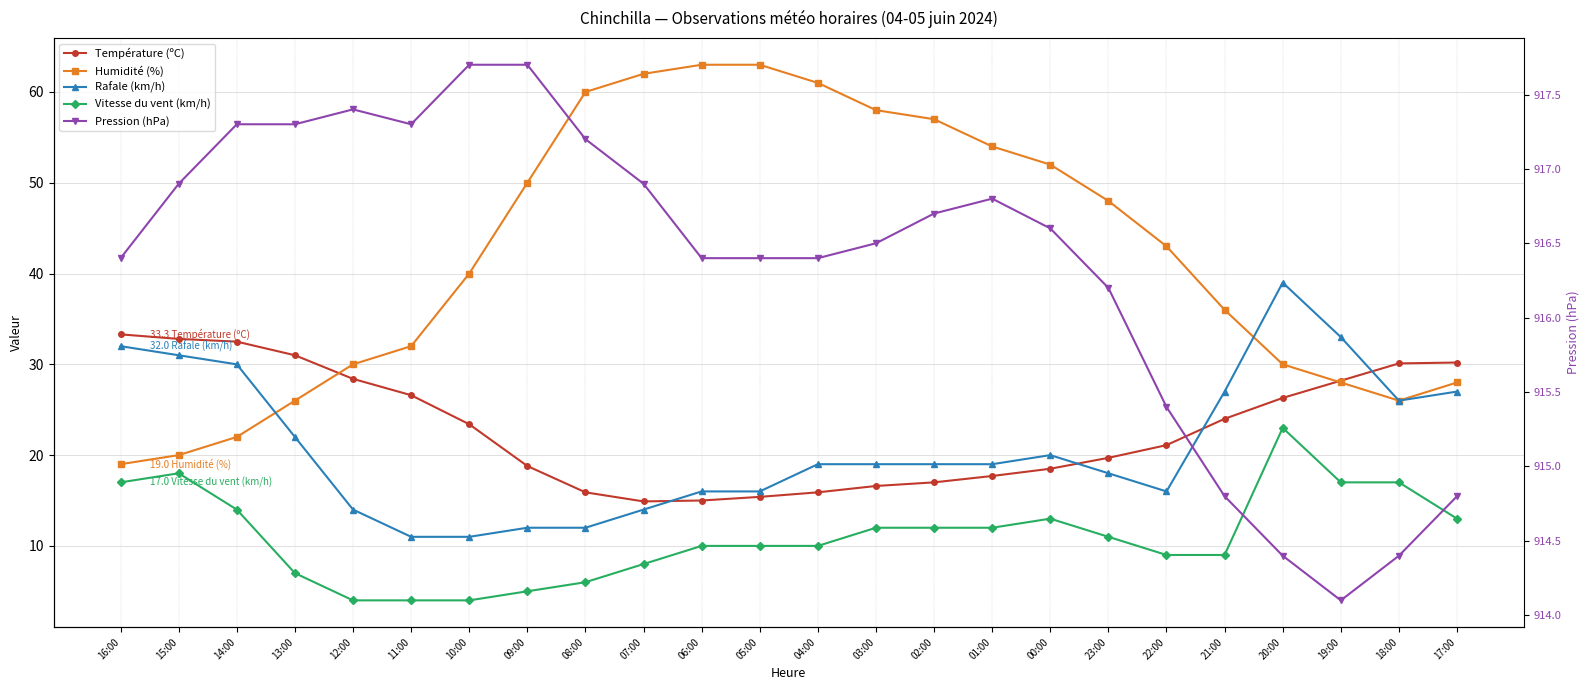

Where is the first local minimum for Humidité (%)?

18:00